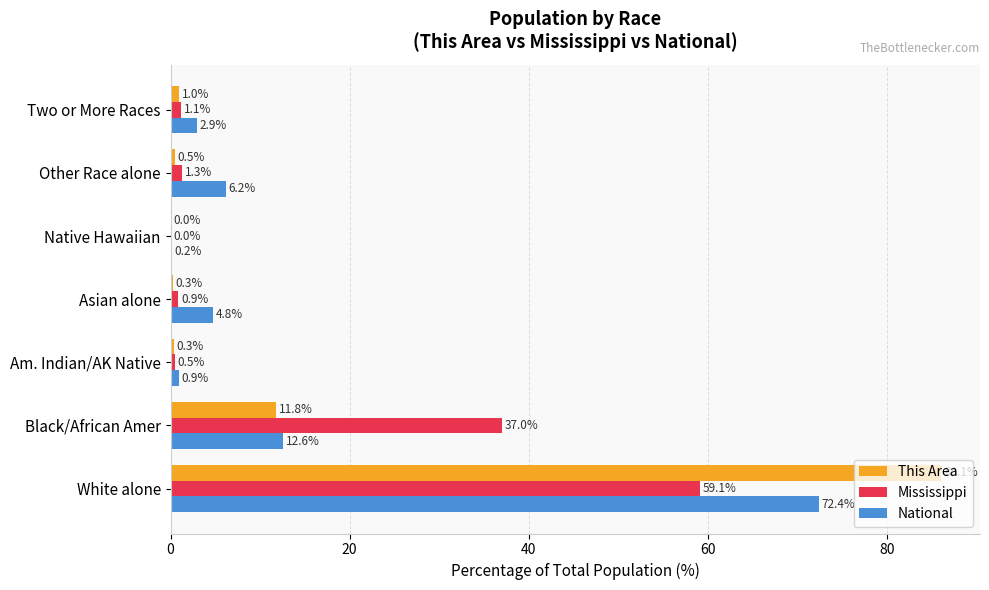

Is the value of Mississippi at Other Race alone greater than the value of National at Am. Indian/AK Native?

Yes